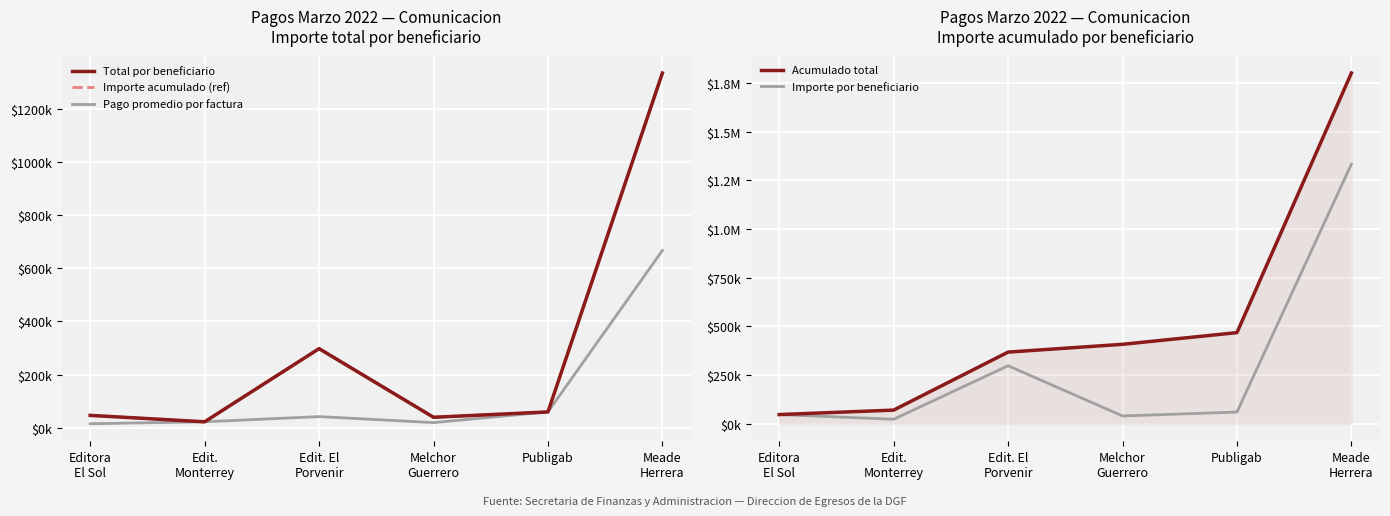

What is the smallest value displayed?

15700.2